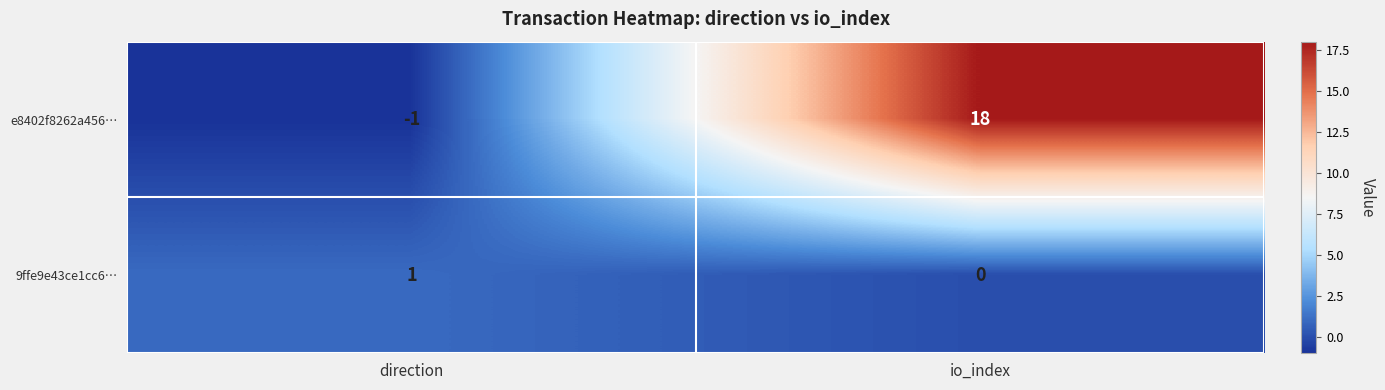

What is the maximum value shown in the chart?

18